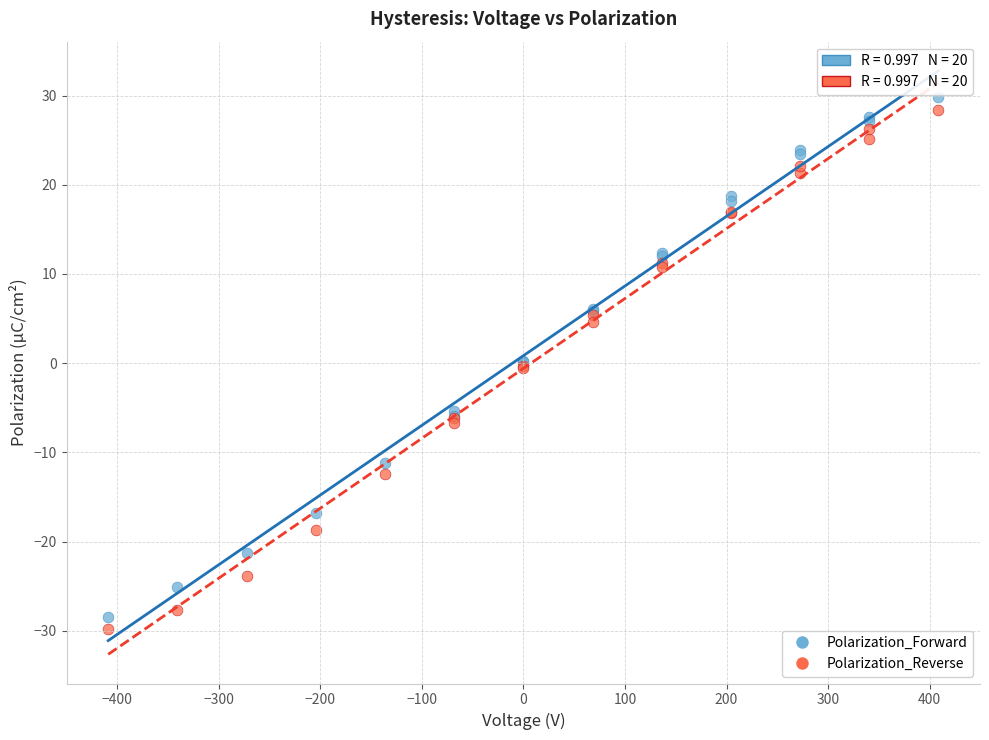

Which series reaches the minimum Y coordinate?

Polarization_Reverse